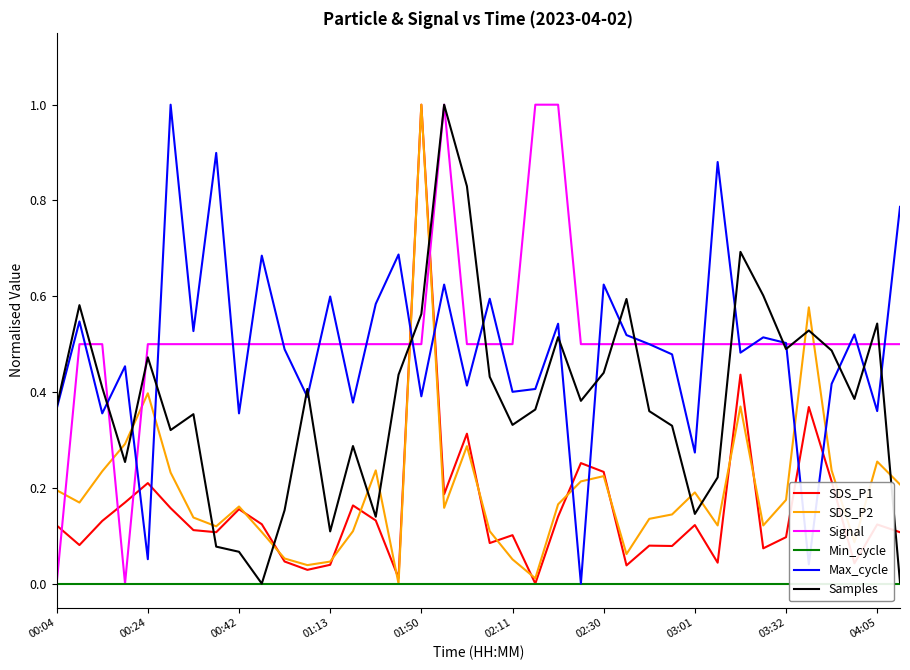

What is the difference between the highest and lowest values at 27?

0.5